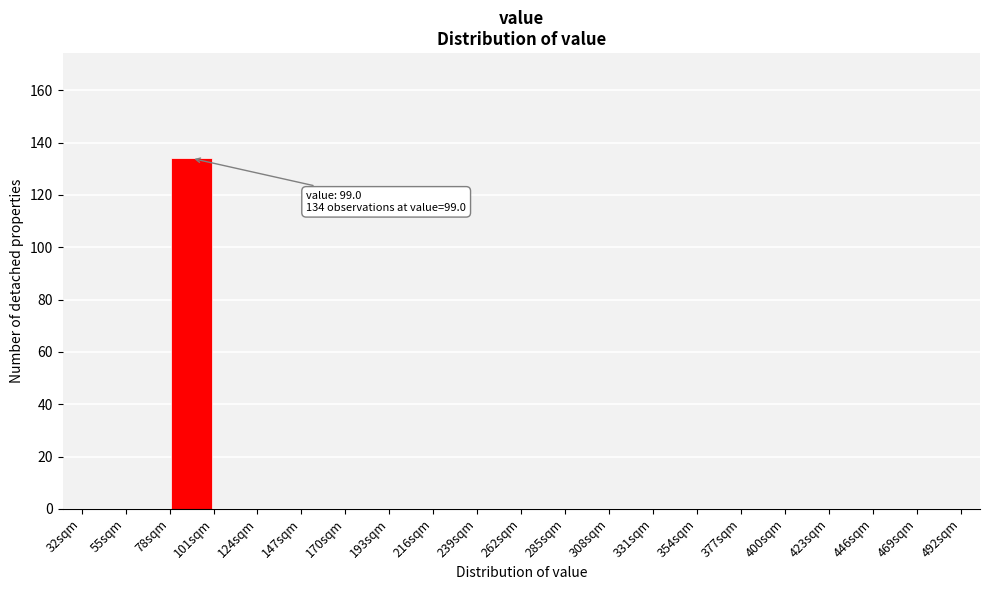

Which range on the x-axis has the tallest bar?

78 to 101